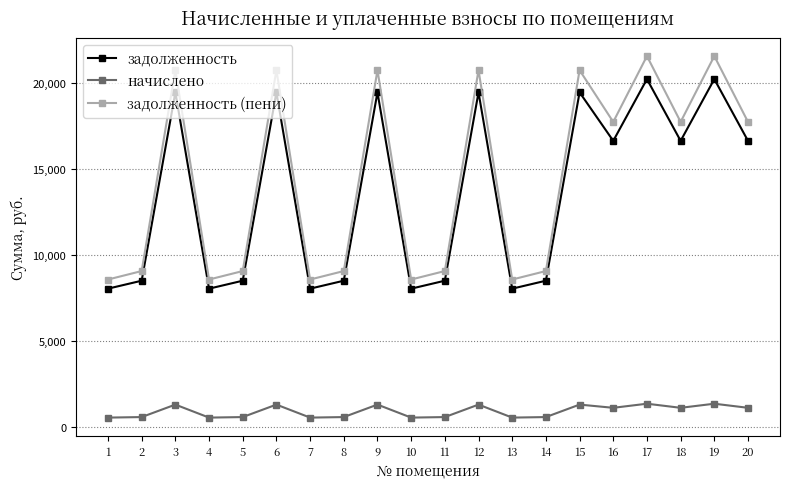

At how many categories does at least one series exceed 4708?

20